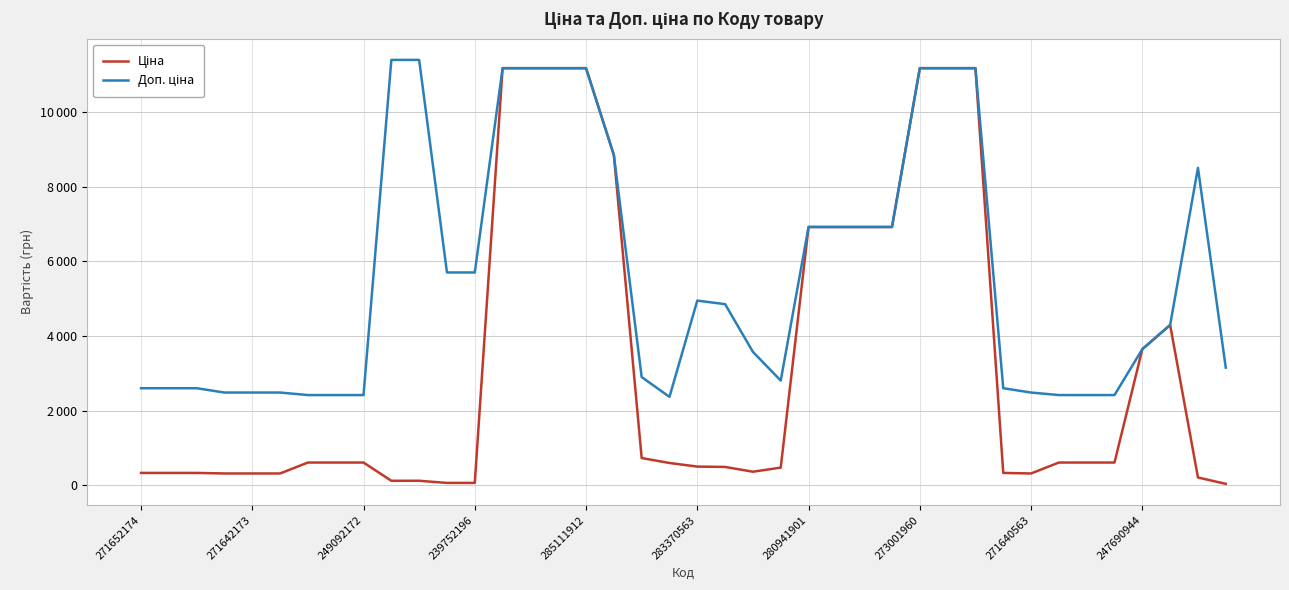

Does the chart display data point markers on the line(s)?

No